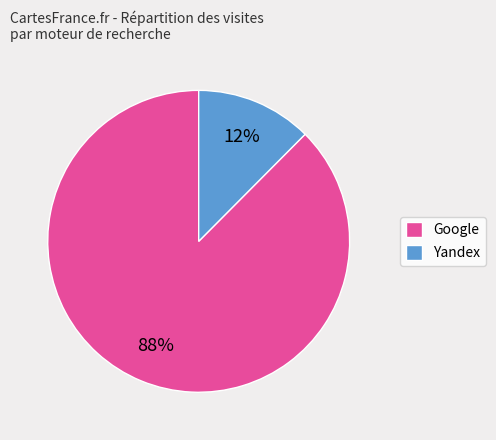

True or false: Yandex accounts for 12% of the total.

True